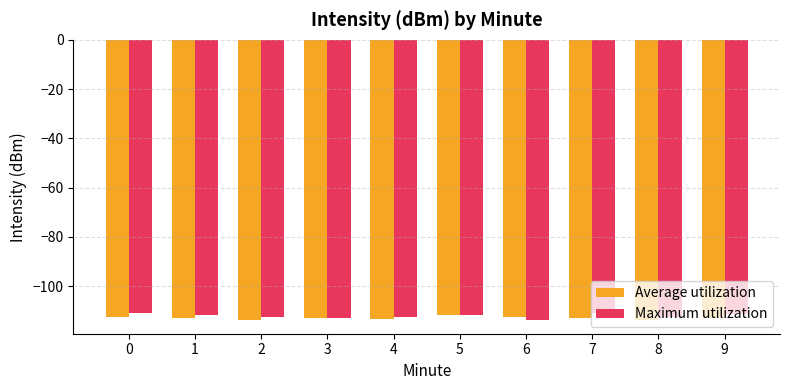

What is the smallest value displayed?

-113.6